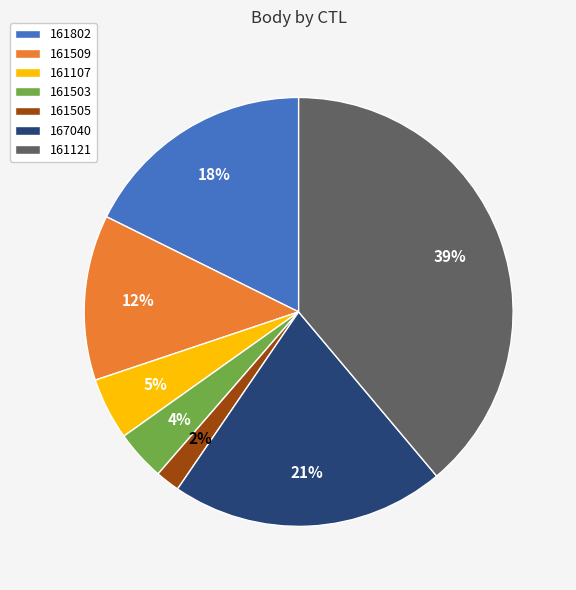

Between 167040 and 161509, which is larger?

167040